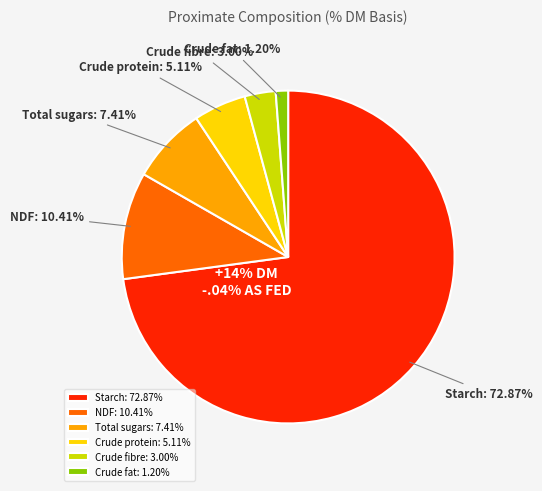

Which slice represents more than half of the pie?

Starch